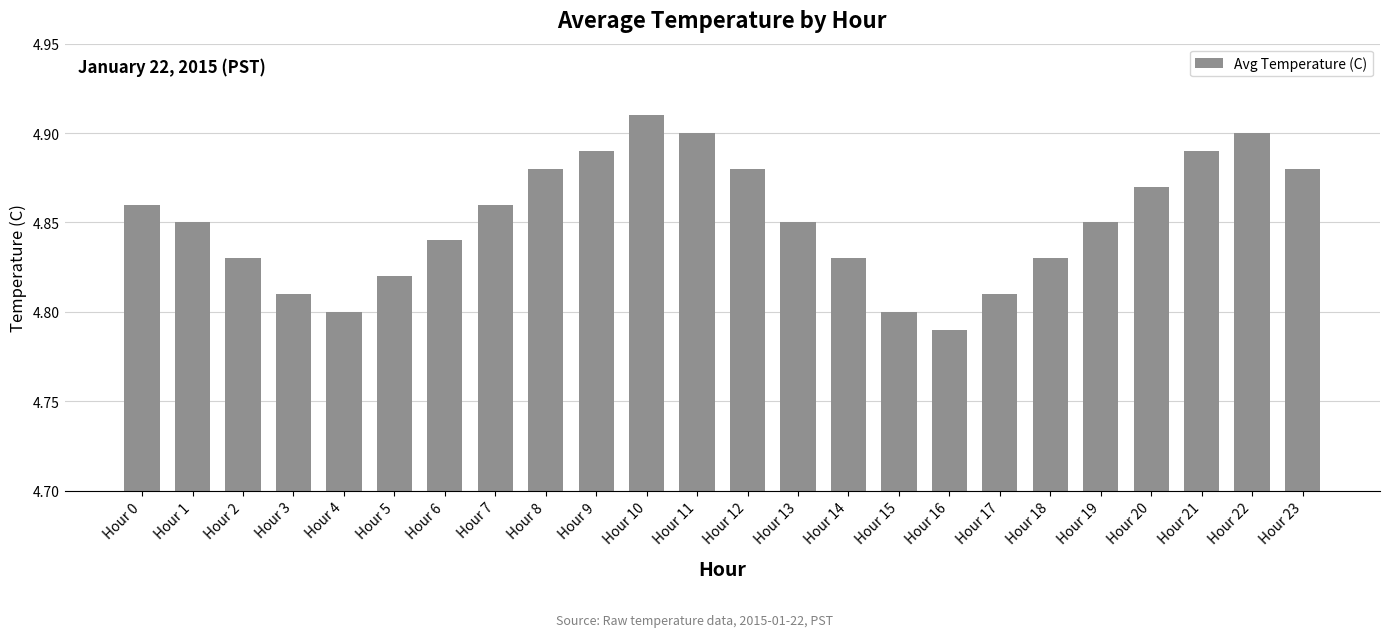

How many values are between 4 and 5?

24